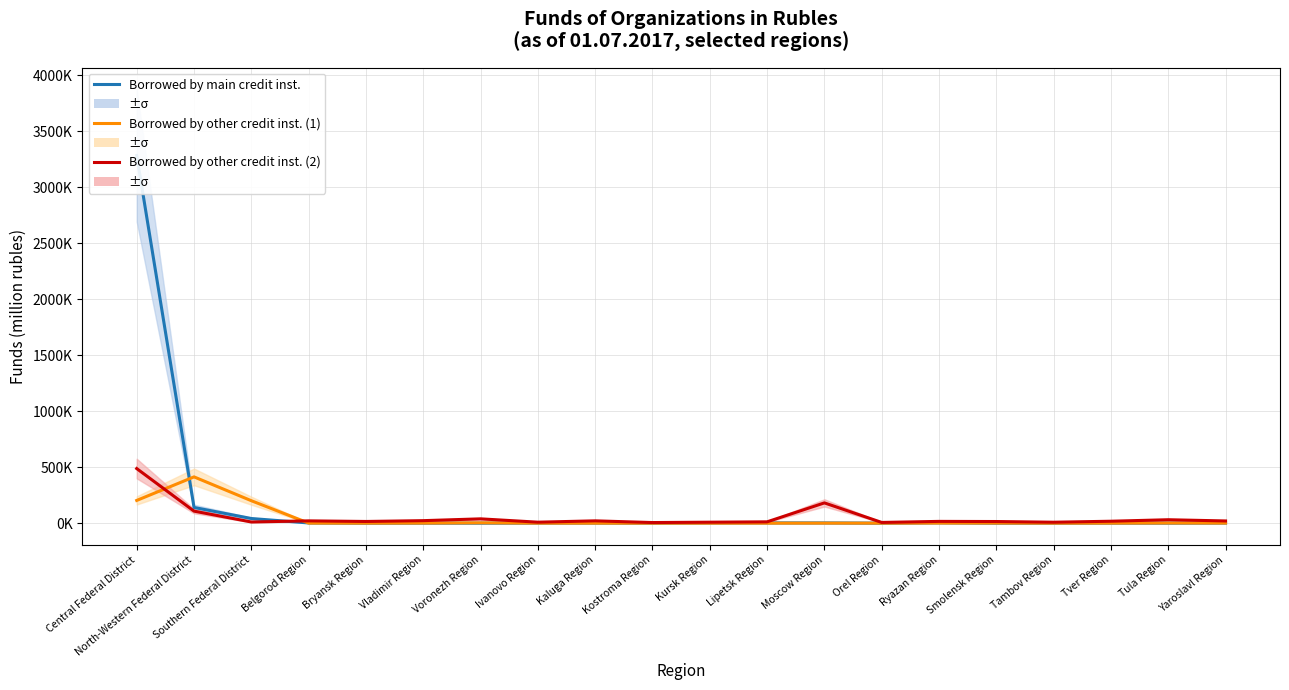

Between which two adjacent categories do Borrowed by other credit inst. (2) and Borrowed by main credit inst. first intersect?

Southern Federal District and Belgorod Region